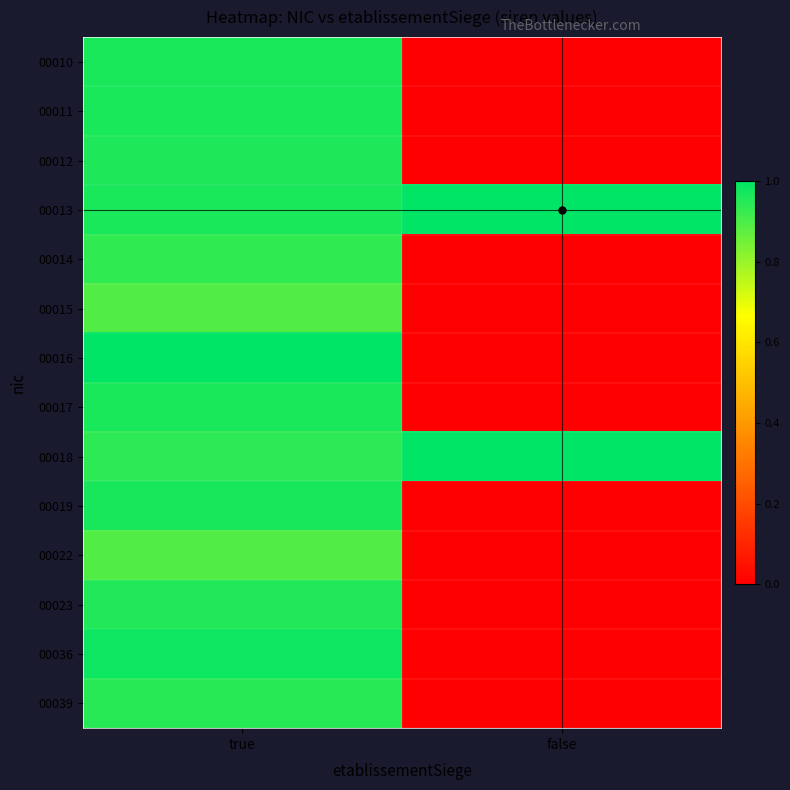

At how many categories does at least one series exceed 0?

2